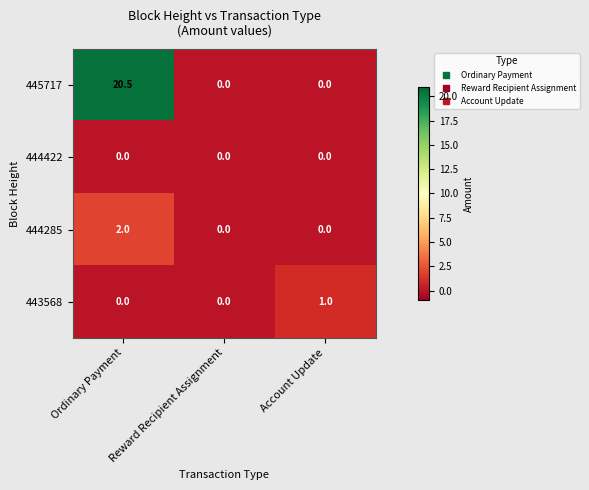

How many data points does each series have?

3